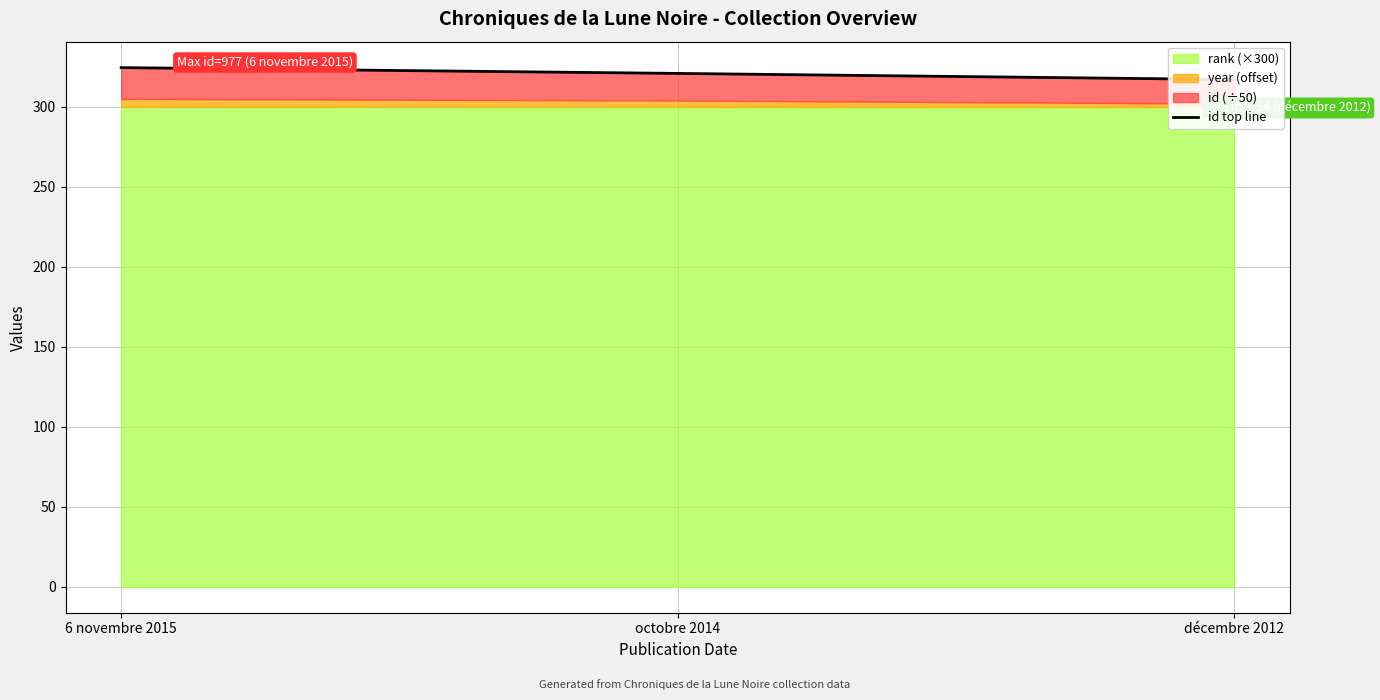

Rank the categories by value from highest to lowest.

6 novembre 2015, octobre 2014, décembre 2012